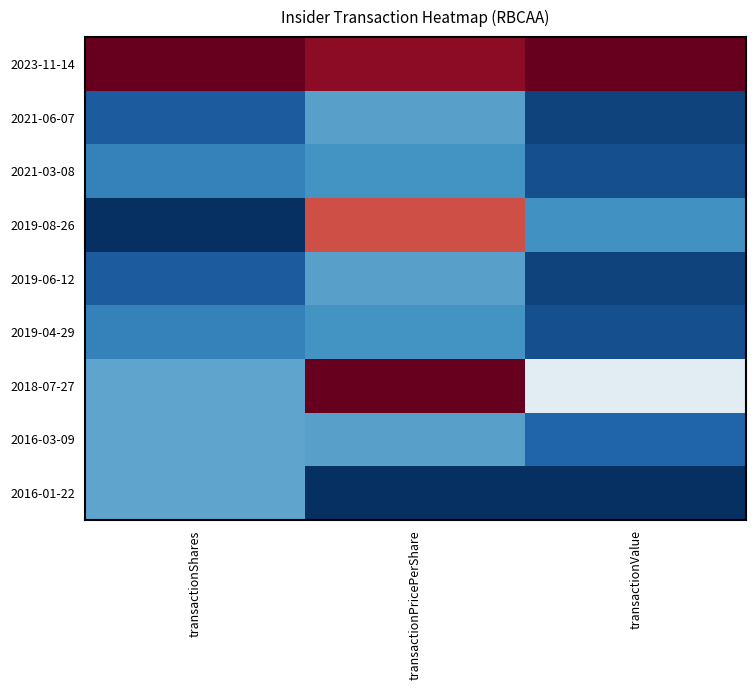

Reading left to right, list all the values displayed in this chart.

2023-11-14: transactionShares=30.0	transactionPricePerShare=26.9	transactionValue=30.0
2021-06-07: transactionShares=-24.9	transactionPricePerShare=-16.4	transactionValue=-27.8
2021-03-08: transactionShares=-20.3	transactionPricePerShare=-17.9	transactionValue=-26.5
2019-08-26: transactionShares=-30.0	transactionPricePerShare=19.2	transactionValue=-18.3
2019-06-12: transactionShares=-24.9	transactionPricePerShare=-16.4	transactionValue=-27.8
2019-04-29: transactionShares=-20.3	transactionPricePerShare=-17.9	transactionValue=-26.5
2018-07-27: transactionShares=-15.7	transactionPricePerShare=30.0	transactionValue=-3.5
2016-03-09: transactionShares=-15.7	transactionPricePerShare=-16.2	transactionValue=-23.9
2016-01-22: transactionShares=-15.7	transactionPricePerShare=-30.0	transactionValue=-30.0